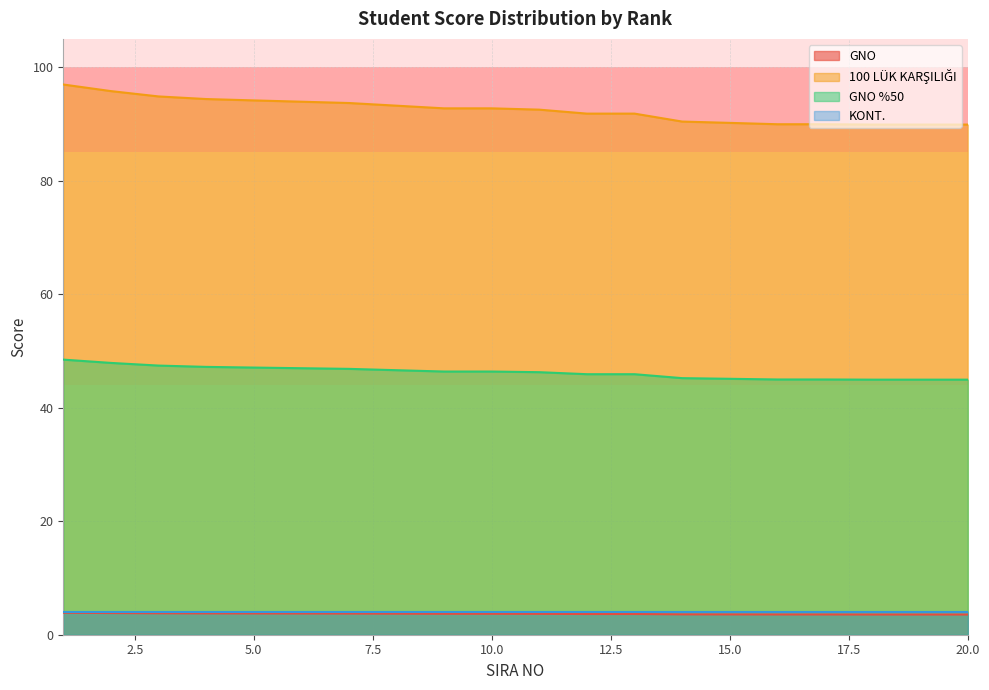

What is the smallest value displayed?

3.6